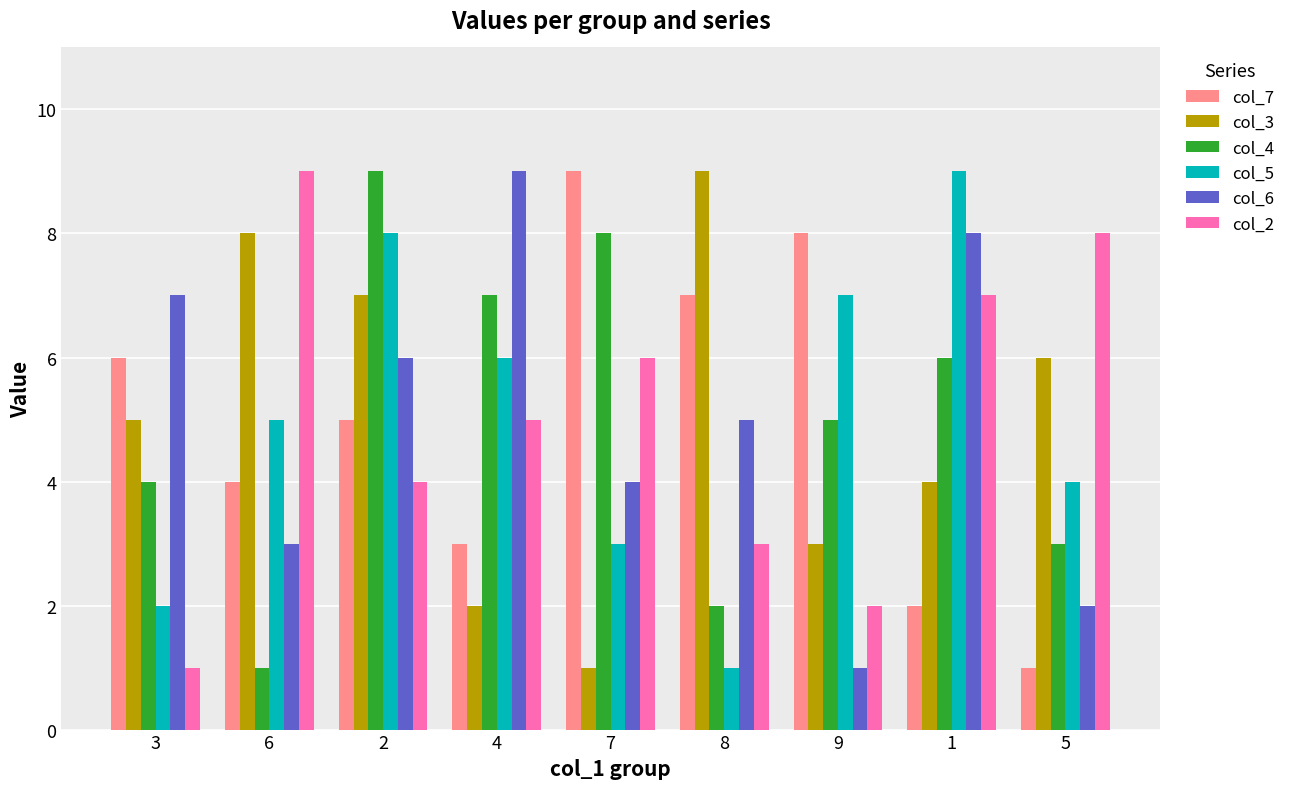

What are all the series names shown in the legend?

col_7, col_3, col_4, col_5, col_6, col_2